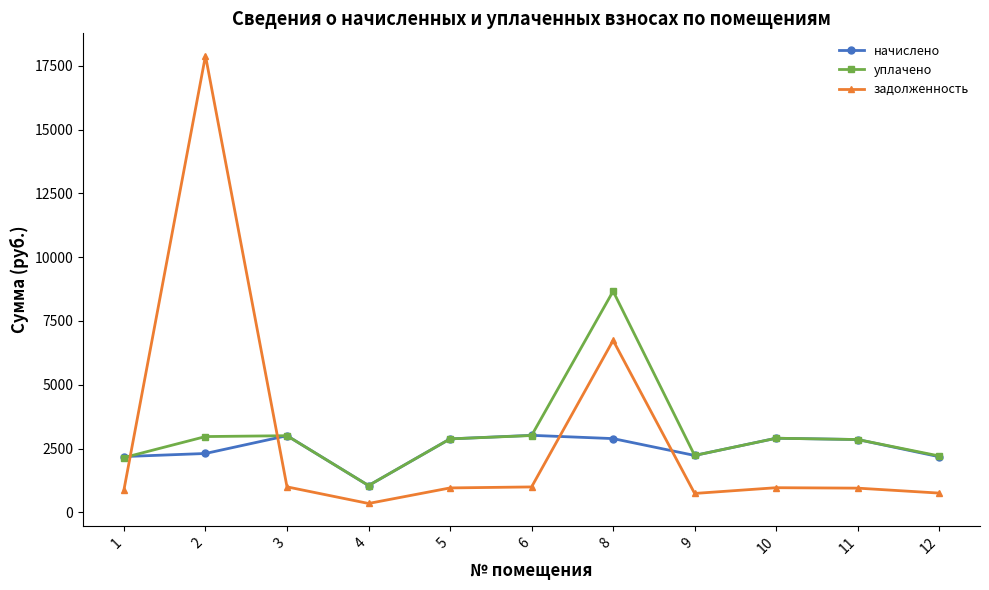

What is the value of the уплачено point at the 7th from the left?

8667.6